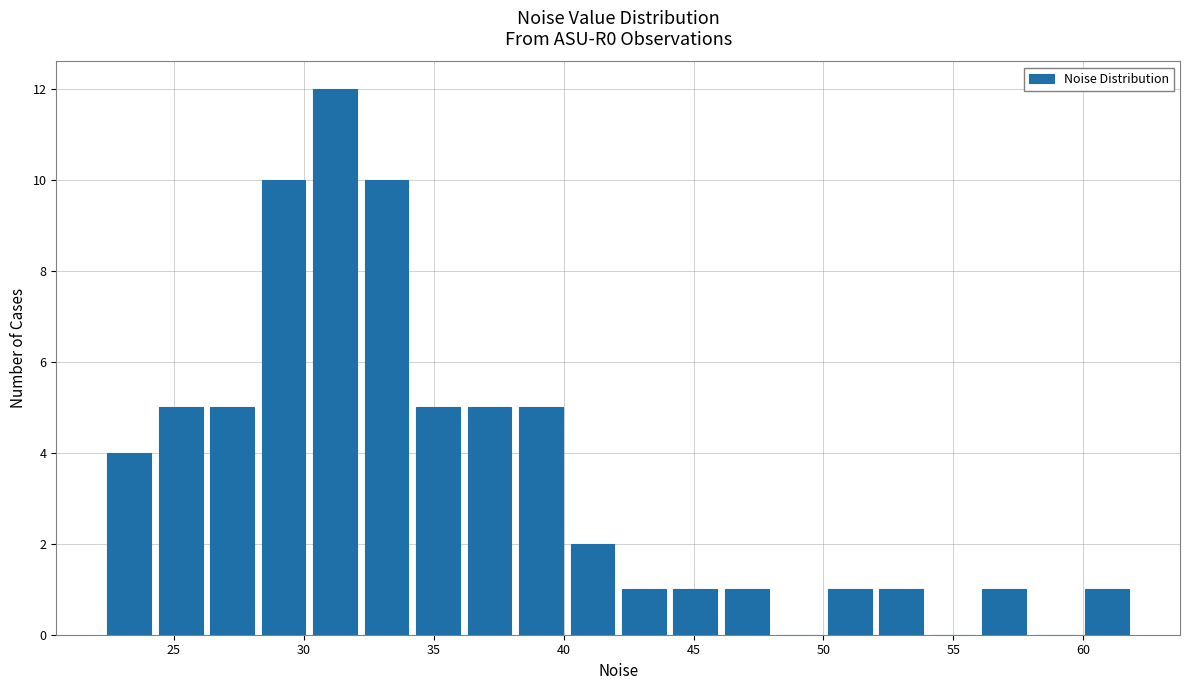

Read against the x-axis, roughly where is the centre of the tallest bar?

31.0